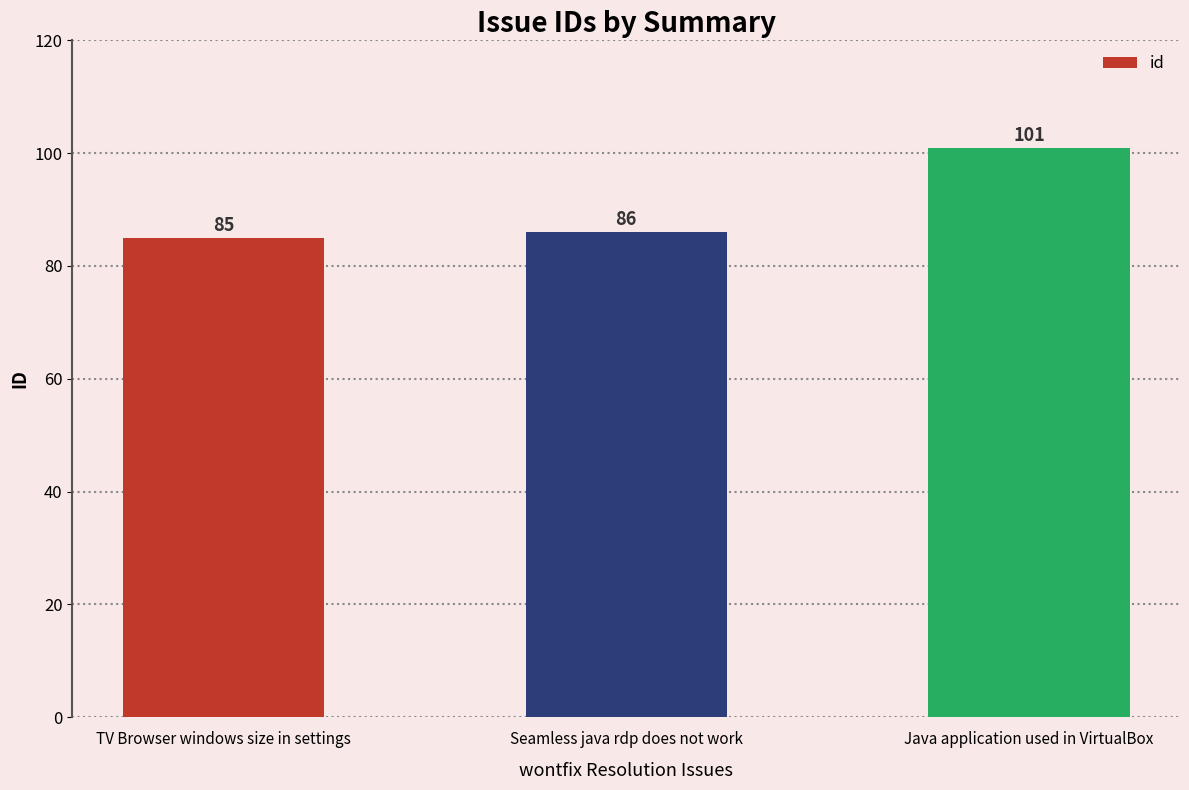

How many bars are there in total?

3